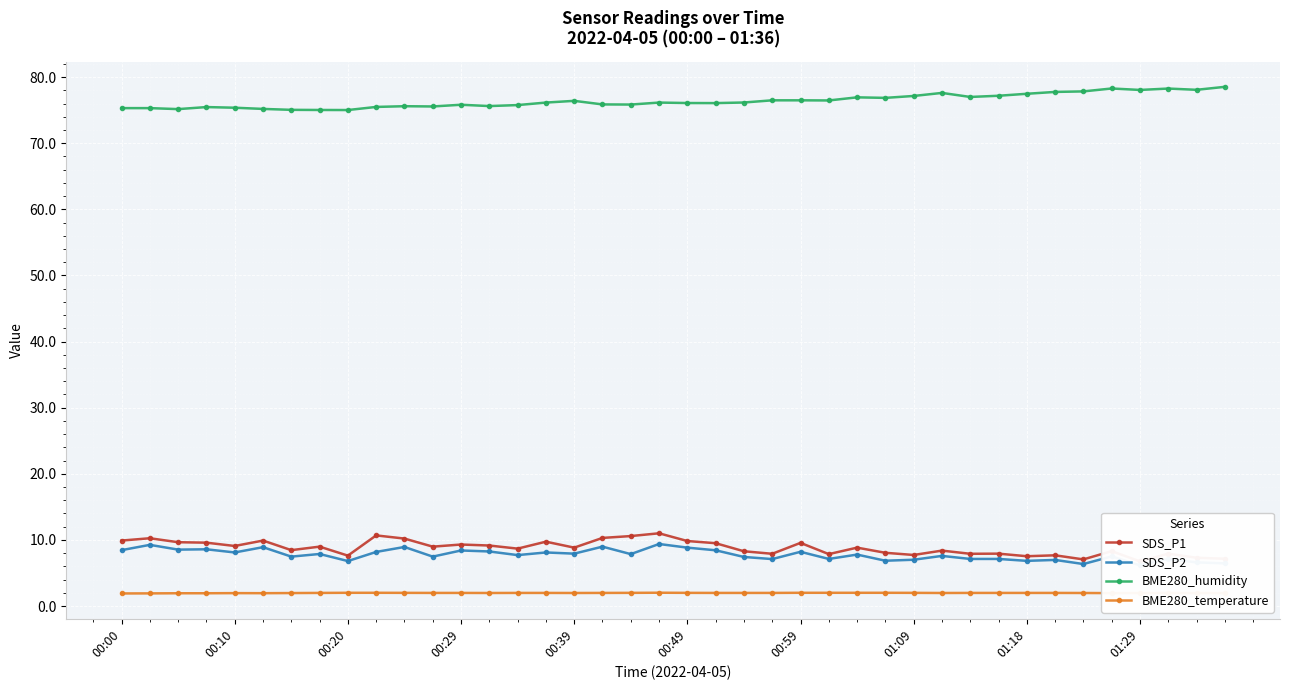

True or false: BME280_humidity has more than 2 interior local peaks.

True